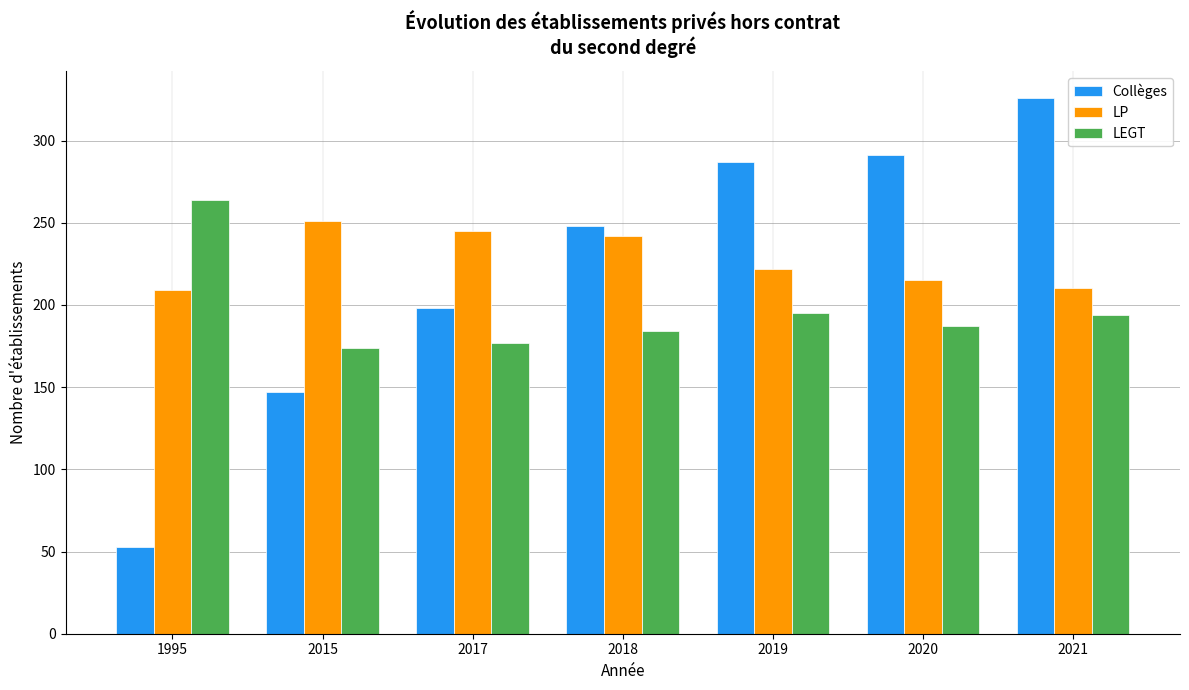

Are the bars grouped side by side (vs. stacked)?

Yes